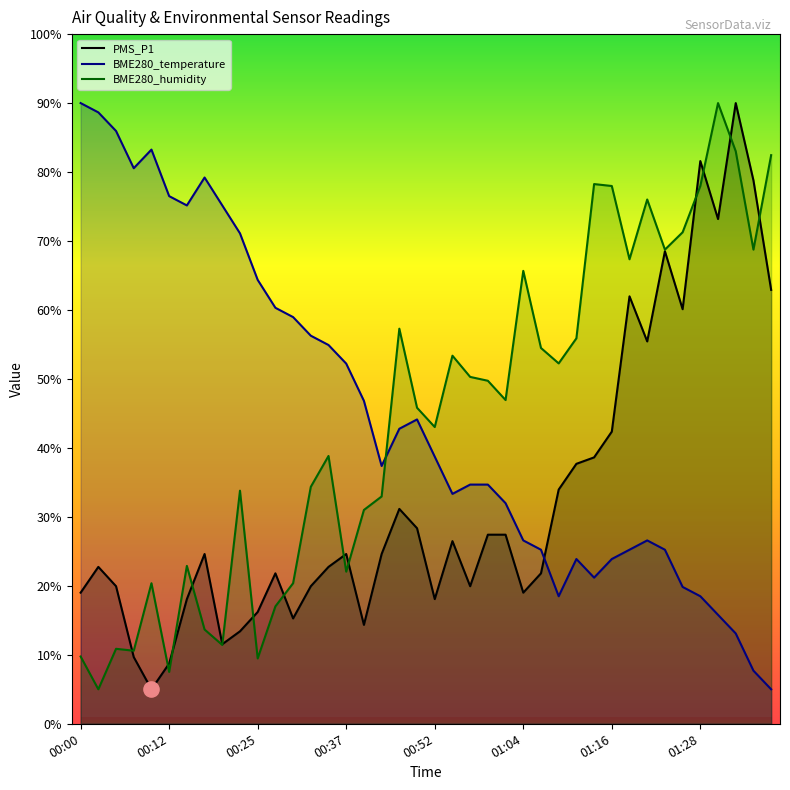

What is the total value across all series at 01:18?

154.6